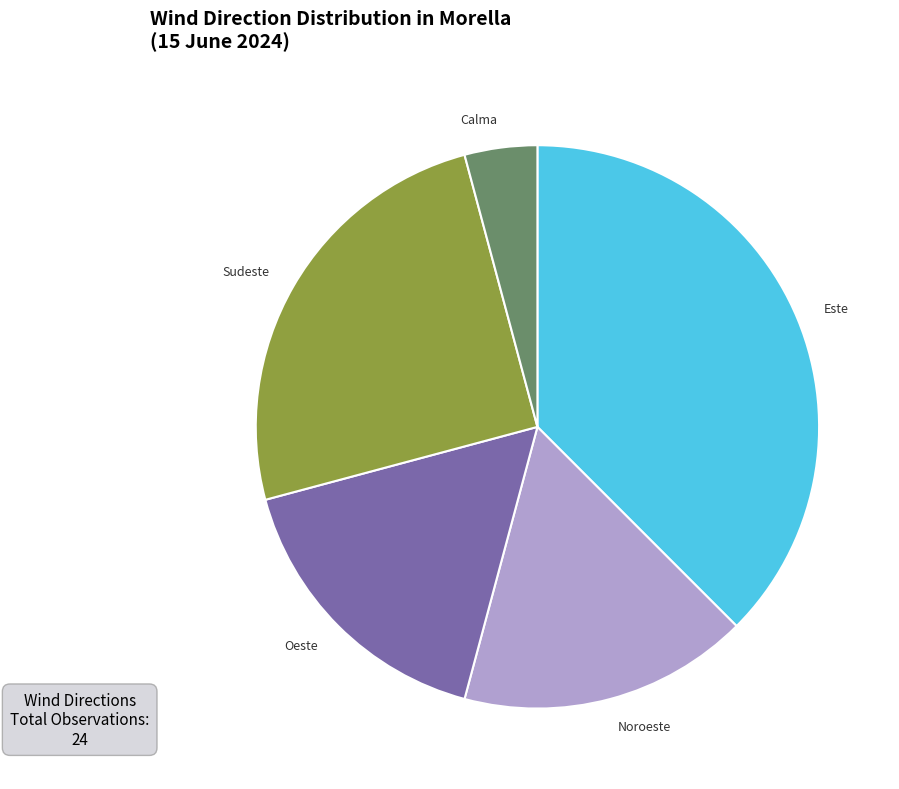

Does Calma account for over 50% of the chart?

No